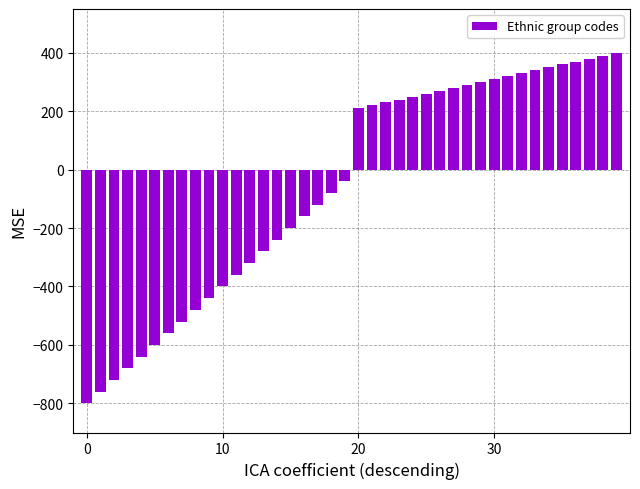

What is the maximum value shown in the chart?

400